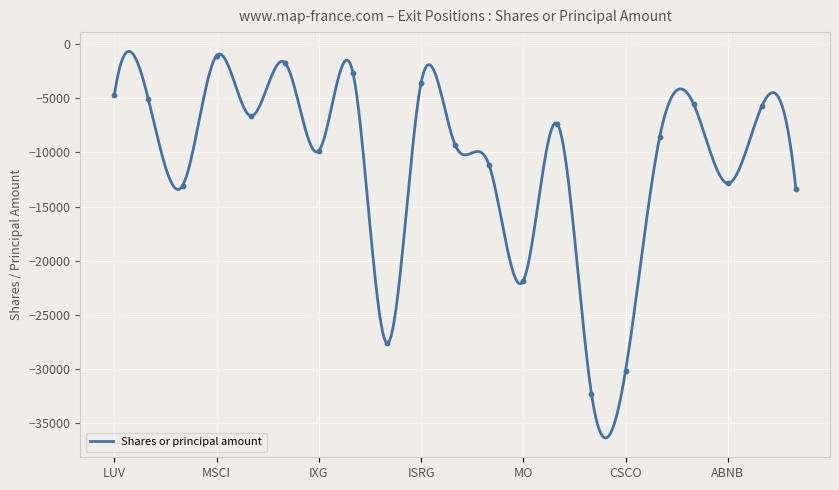

What is the change in value from MO to ADBE?

+16106